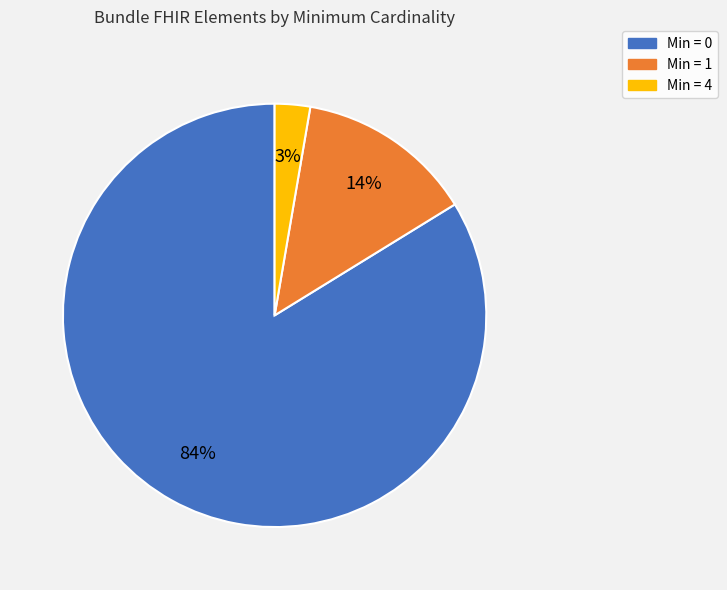

Is there any slice that represents more than half of the pie?

Yes